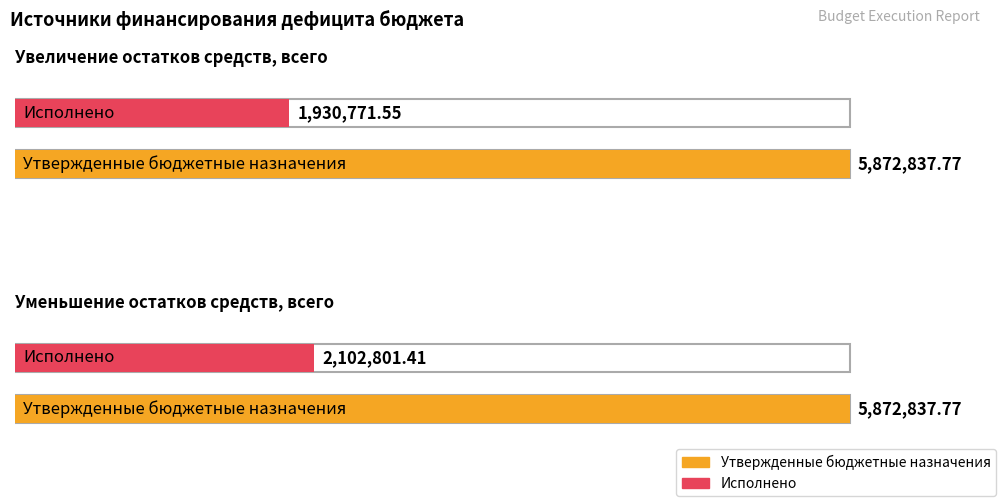

The Исполнено series shows -3063938.4 at Увеличение остатков средств, всего. True or false?

False